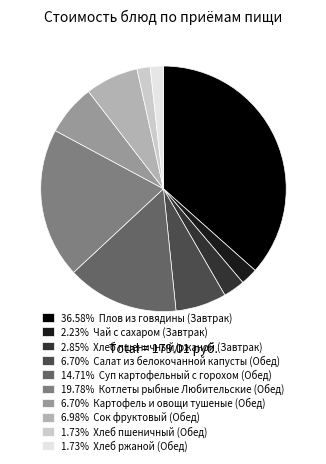

Is there any slice that represents more than half of the pie?

No